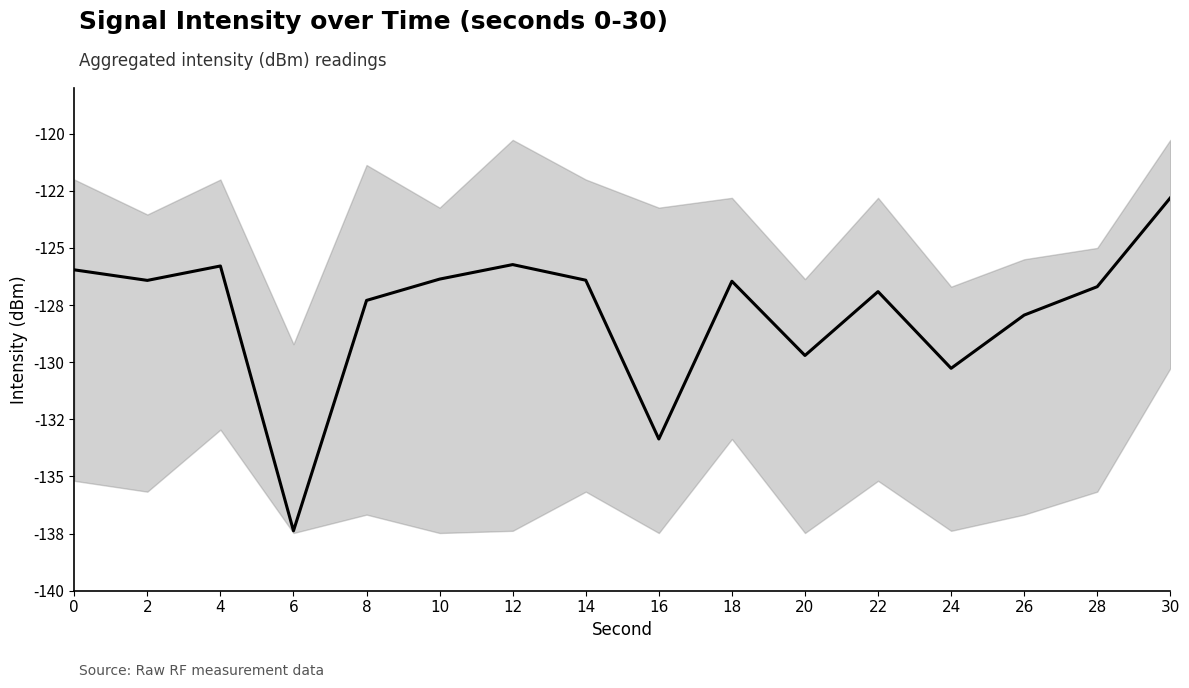

How many categories are shown in the chart?

16